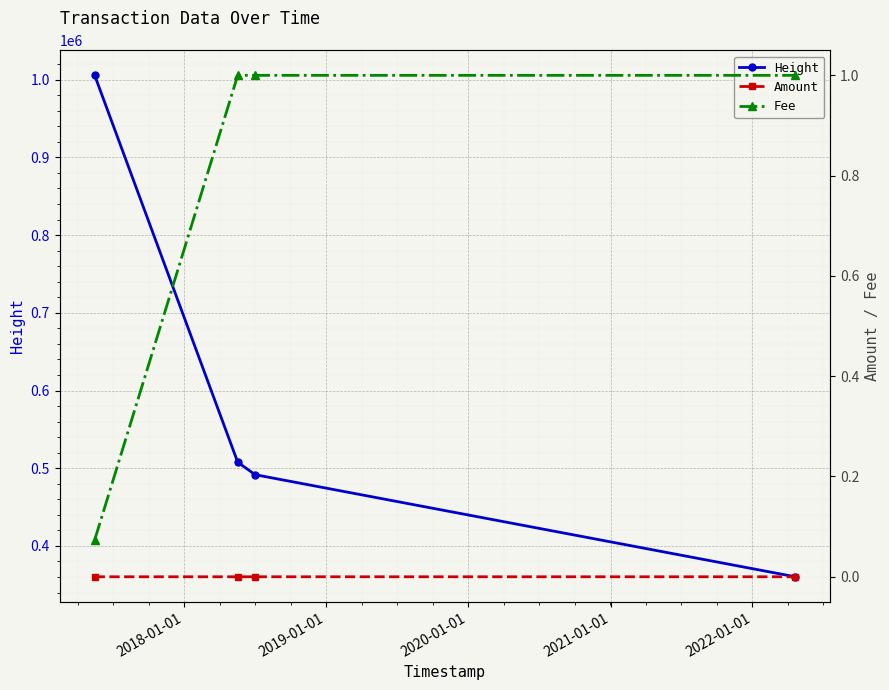

True or false: Height has more than 0 interior local peaks.

False